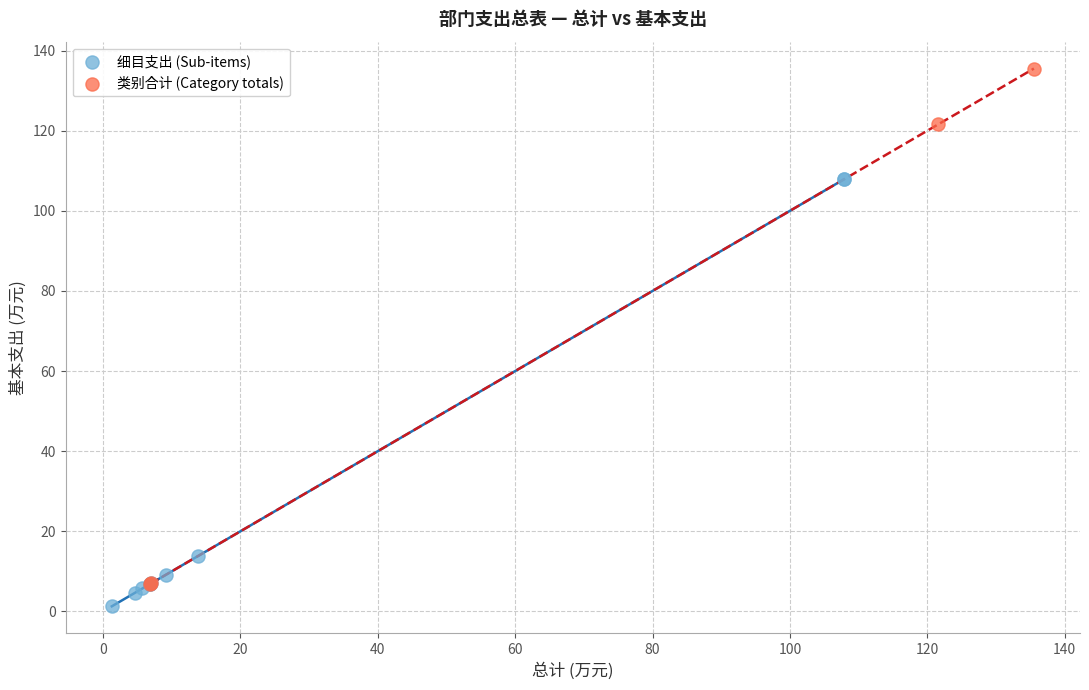

Which series has the widest spread of Y values?

类别合计 (Category totals)